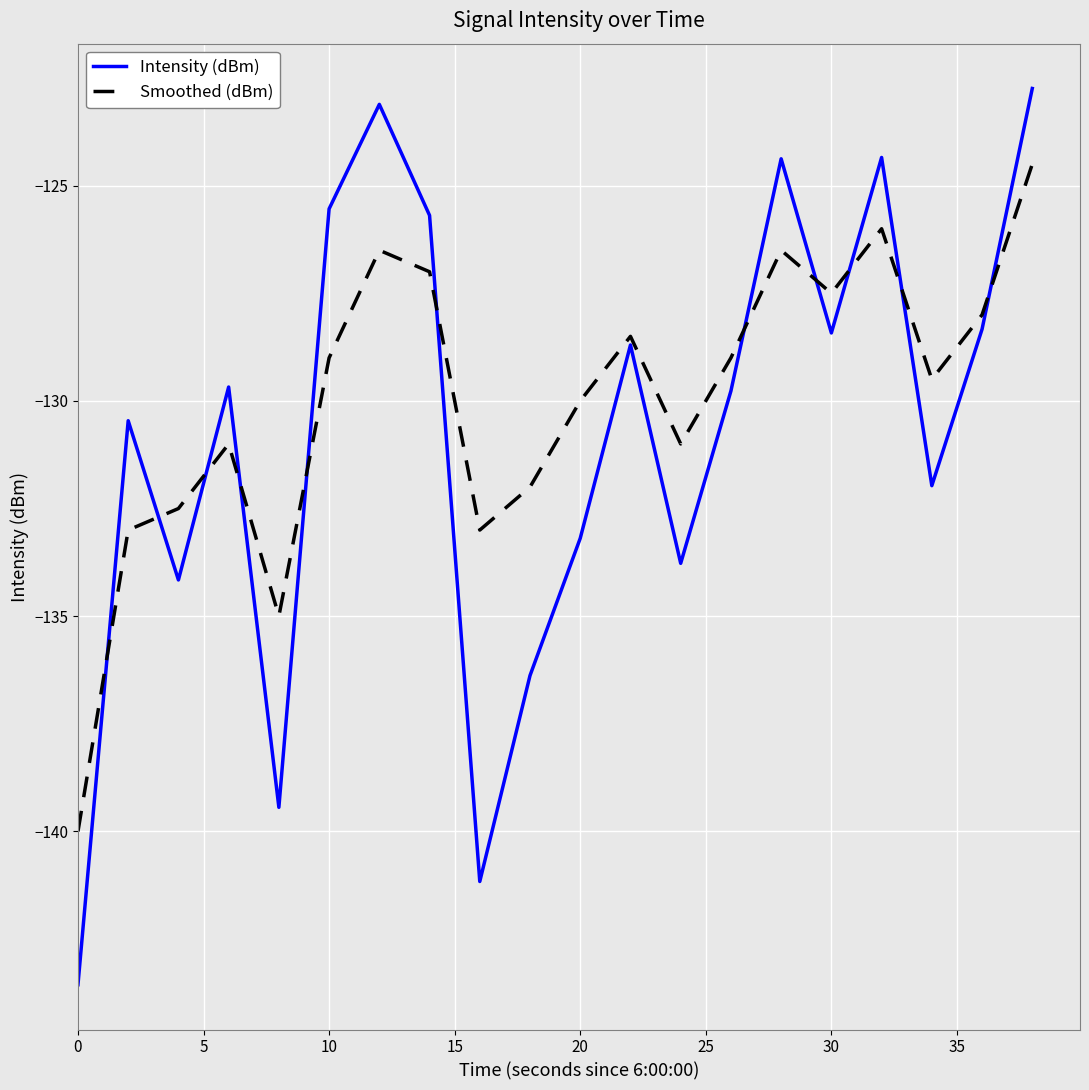

What is the sum of all Intensity (dBm) values?

-2614.8